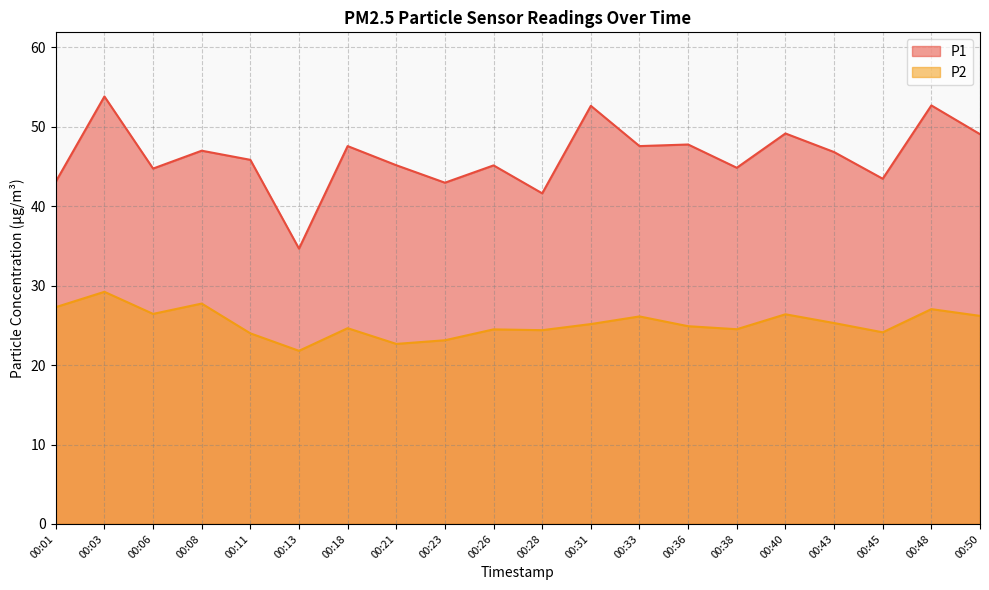

In P2, how many points are lower than both neighbors (excluding endpoints)?

6